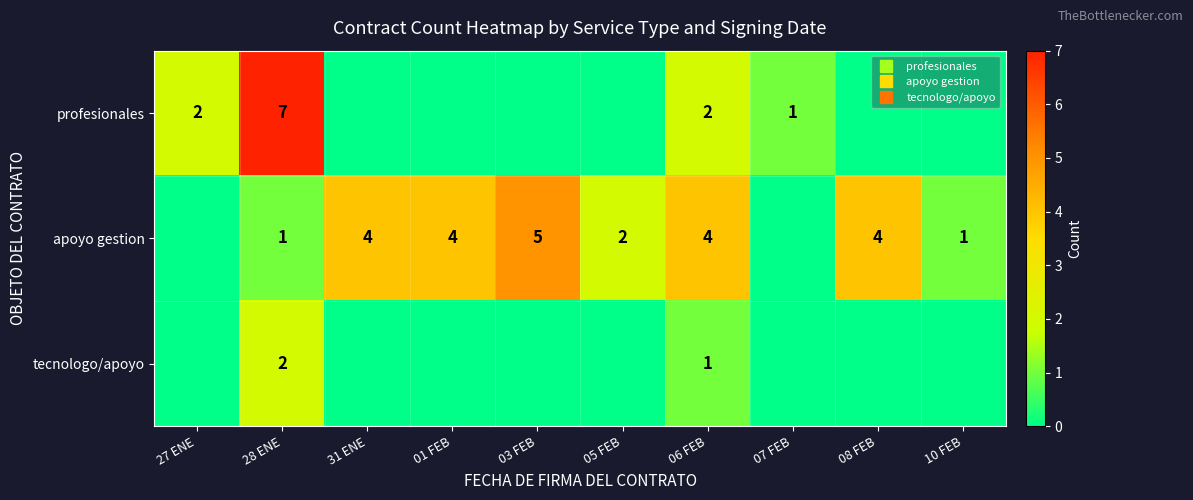

Which category has the highest value across all series?

28 ENE